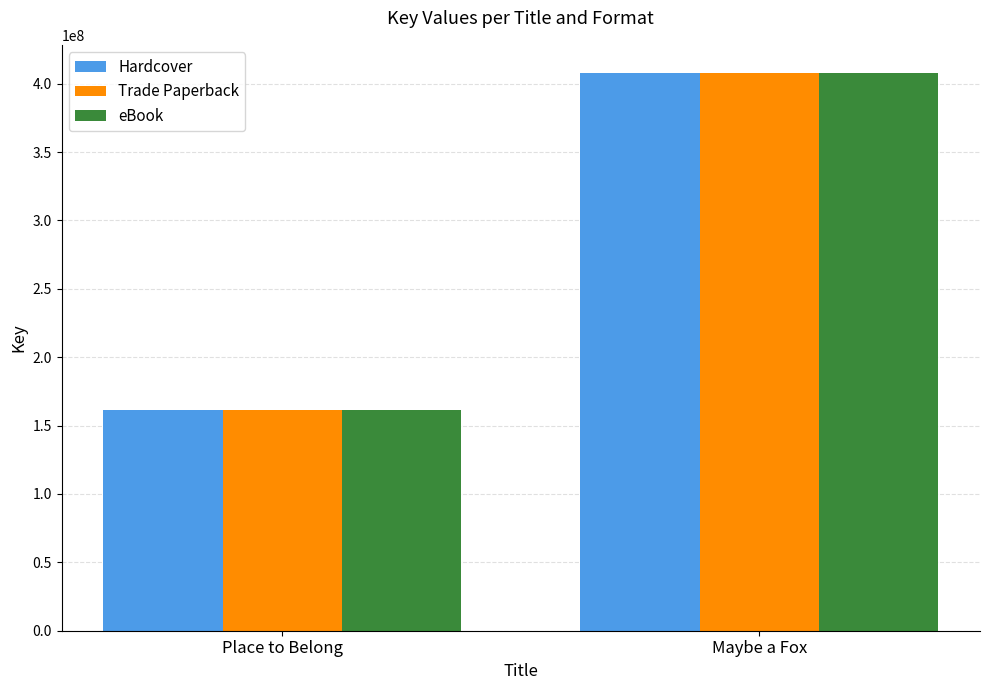

Rank the categories by eBook value from highest to lowest.

Maybe a Fox, Place to Belong